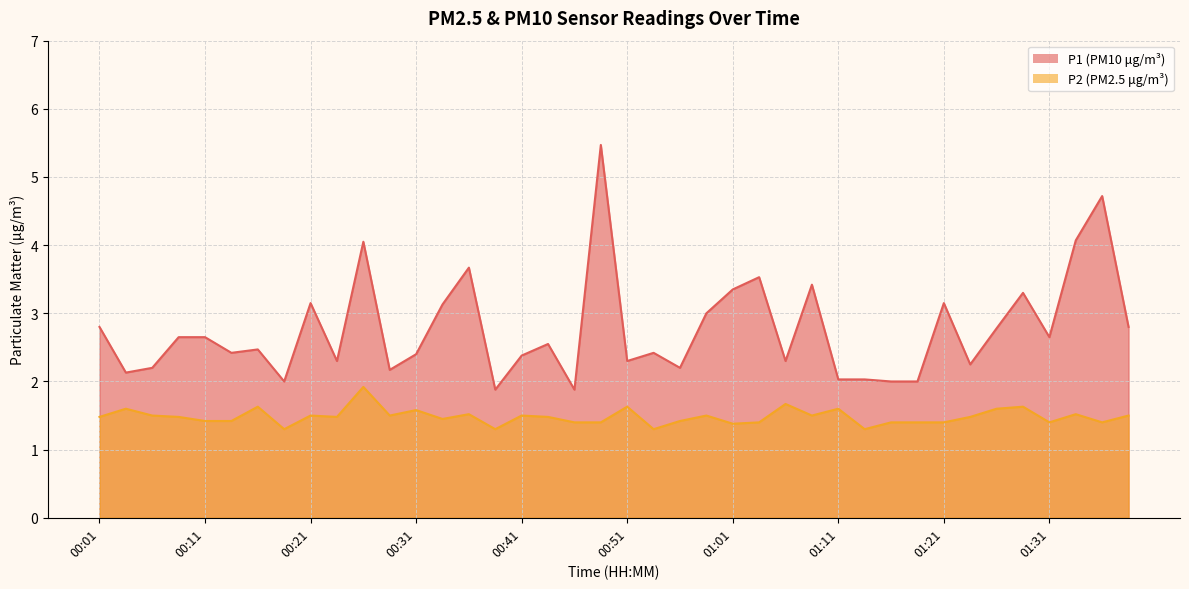

True or false: P2 and P1 cross at least once.

False